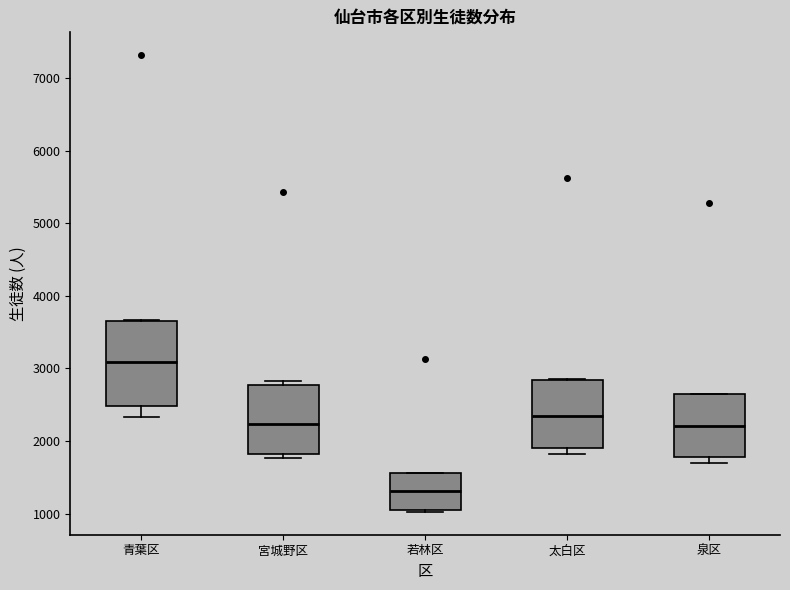

Which box is the tallest, from its lower edge to its upper edge?

青葉区